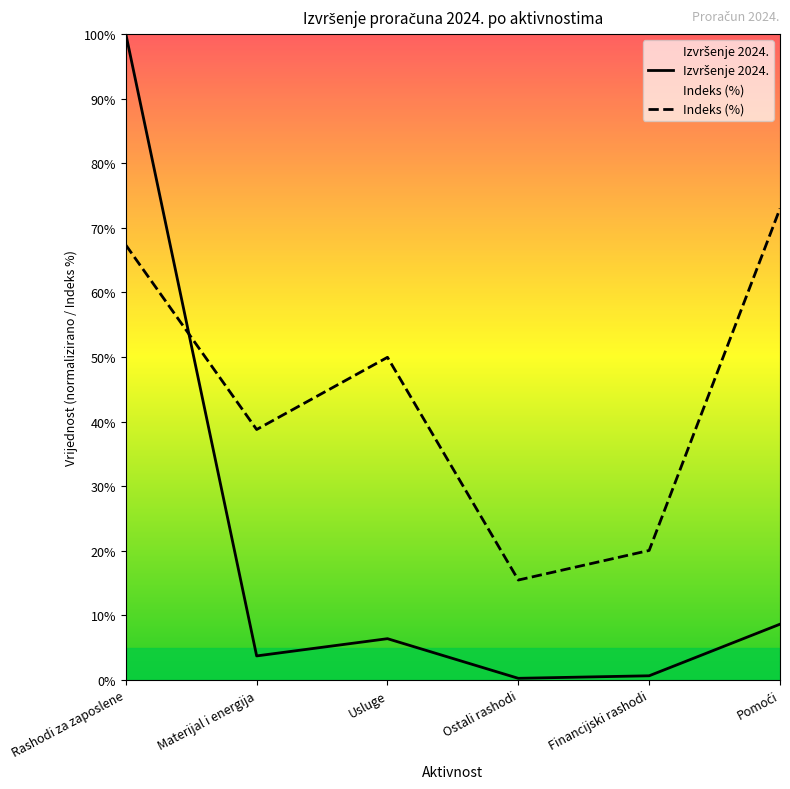

How many values in the Izvršenje 2024. series exceed 6?

3